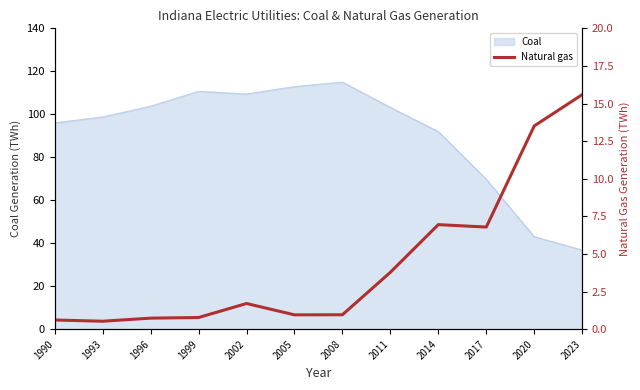

List the labels in order of value, smallest first.

1993, 1990, 1996, 1999, 2005, 2008, 2002, 2011, 2017, 2014, 2020, 2023